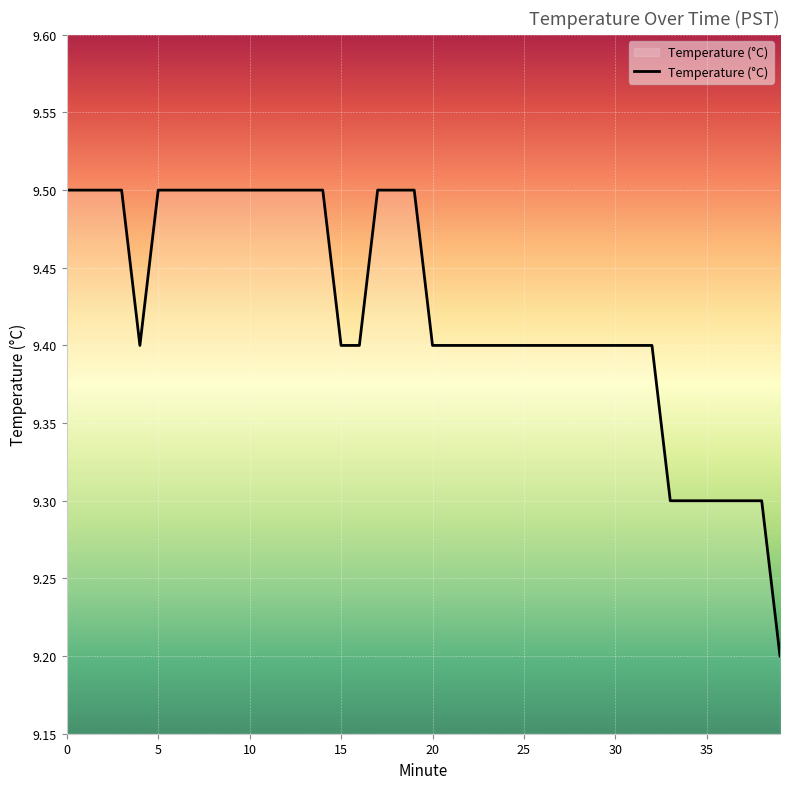

What is the maximum value shown in the chart?

9.5